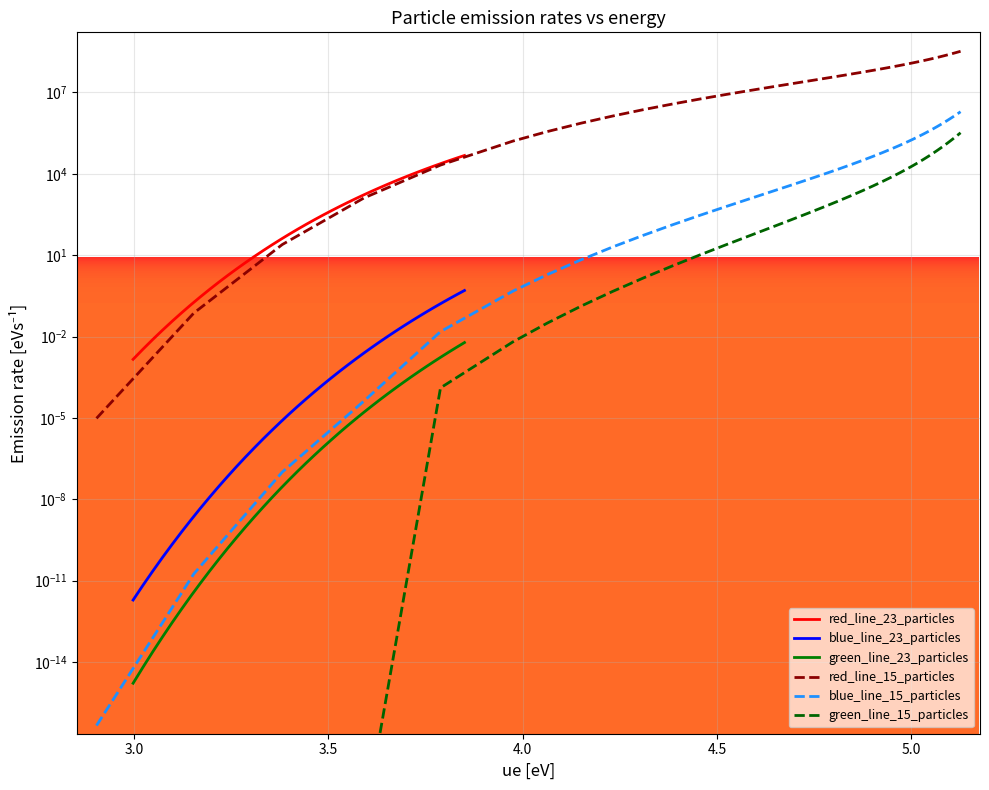

What are all the series names shown in the legend?

red_line_23_particles, blue_line_23_particles, green_line_23_particles, red_line_15_particles, blue_line_15_particles, green_line_15_particles